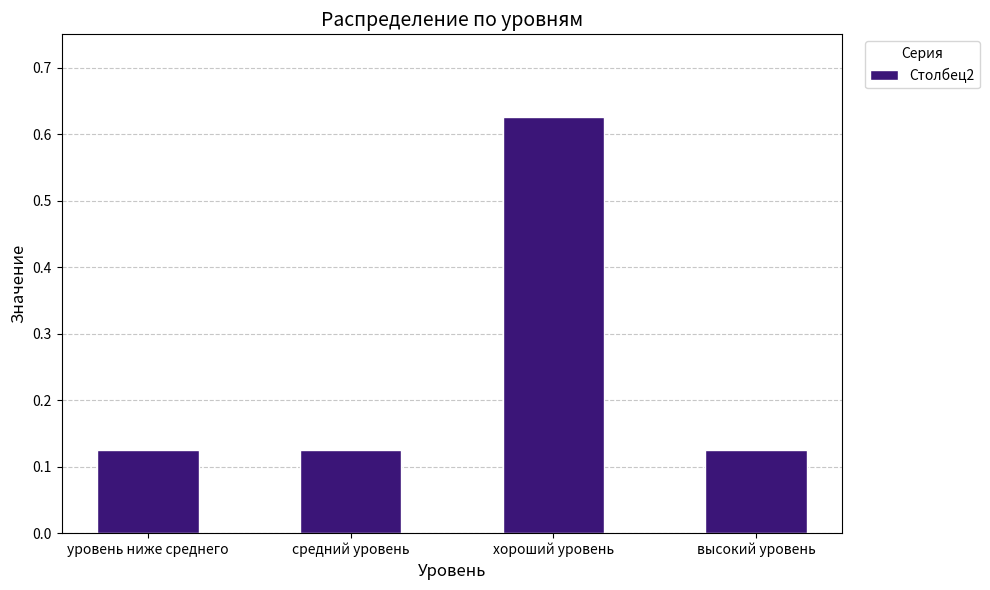

What is the difference between the maximum and minimum values?

0.5